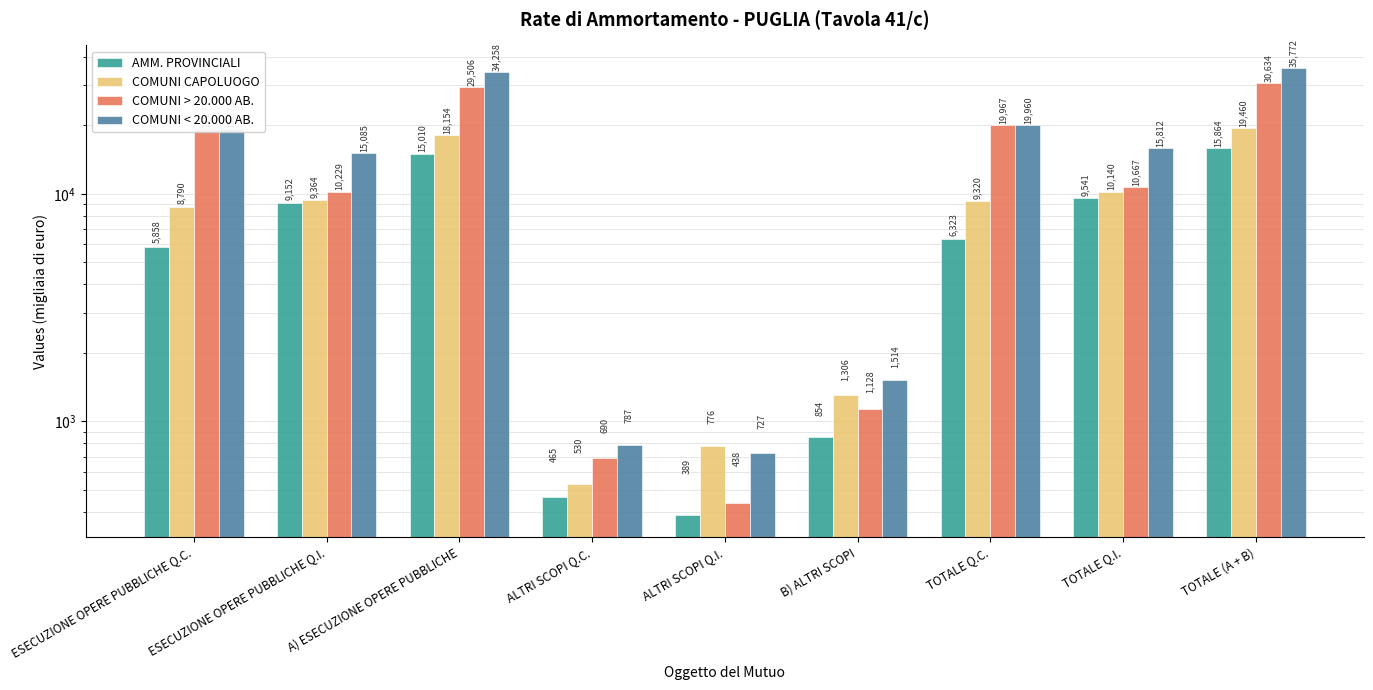

Rank the categories by COMUNI < 20.000 AB. value from lowest to highest.

ALTRI SCOPI Q.I., ALTRI SCOPI Q.C., B) ALTRI SCOPI, ESECUZIONE OPERE PUBBLICHE Q.I., TOTALE Q.I., ESECUZIONE OPERE PUBBLICHE Q.C., TOTALE Q.C., A) ESECUZIONE OPERE PUBBLICHE, TOTALE (A + B)